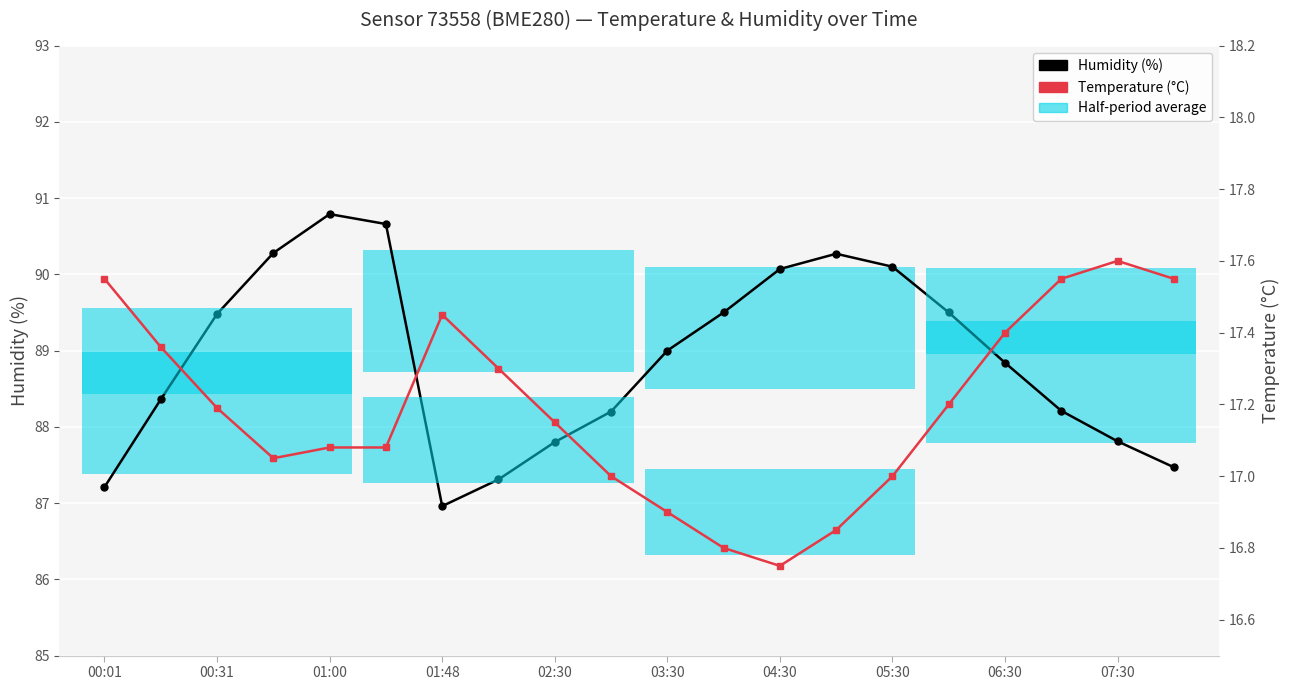

The temperature series shows 17.0 at 05:30. True or false?

True